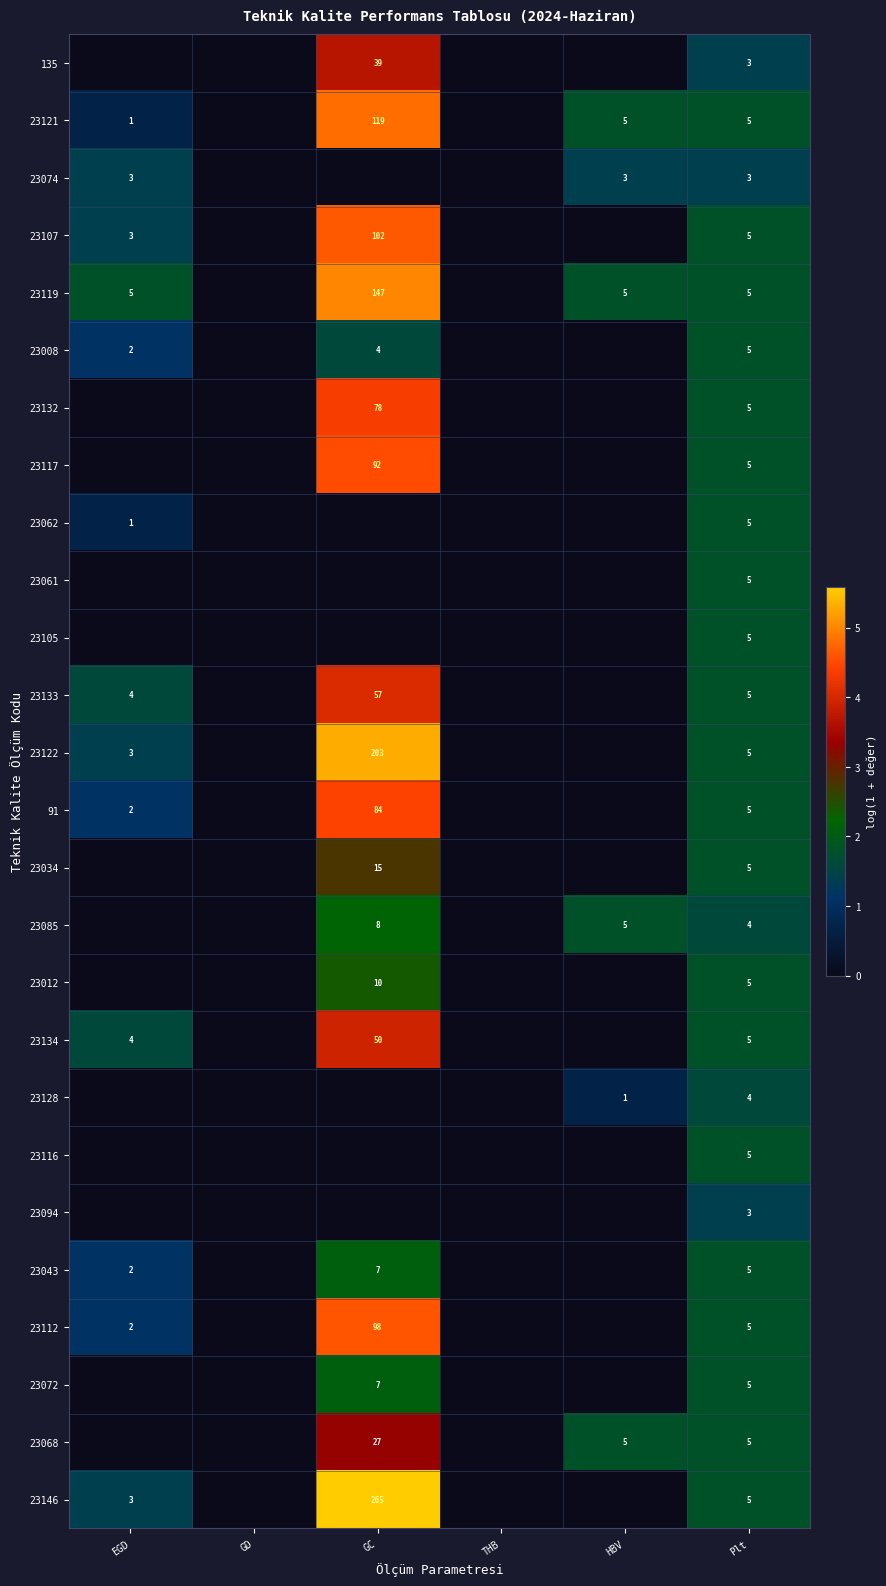

True or false: 23008 has a value of 0.8 at GC.

False